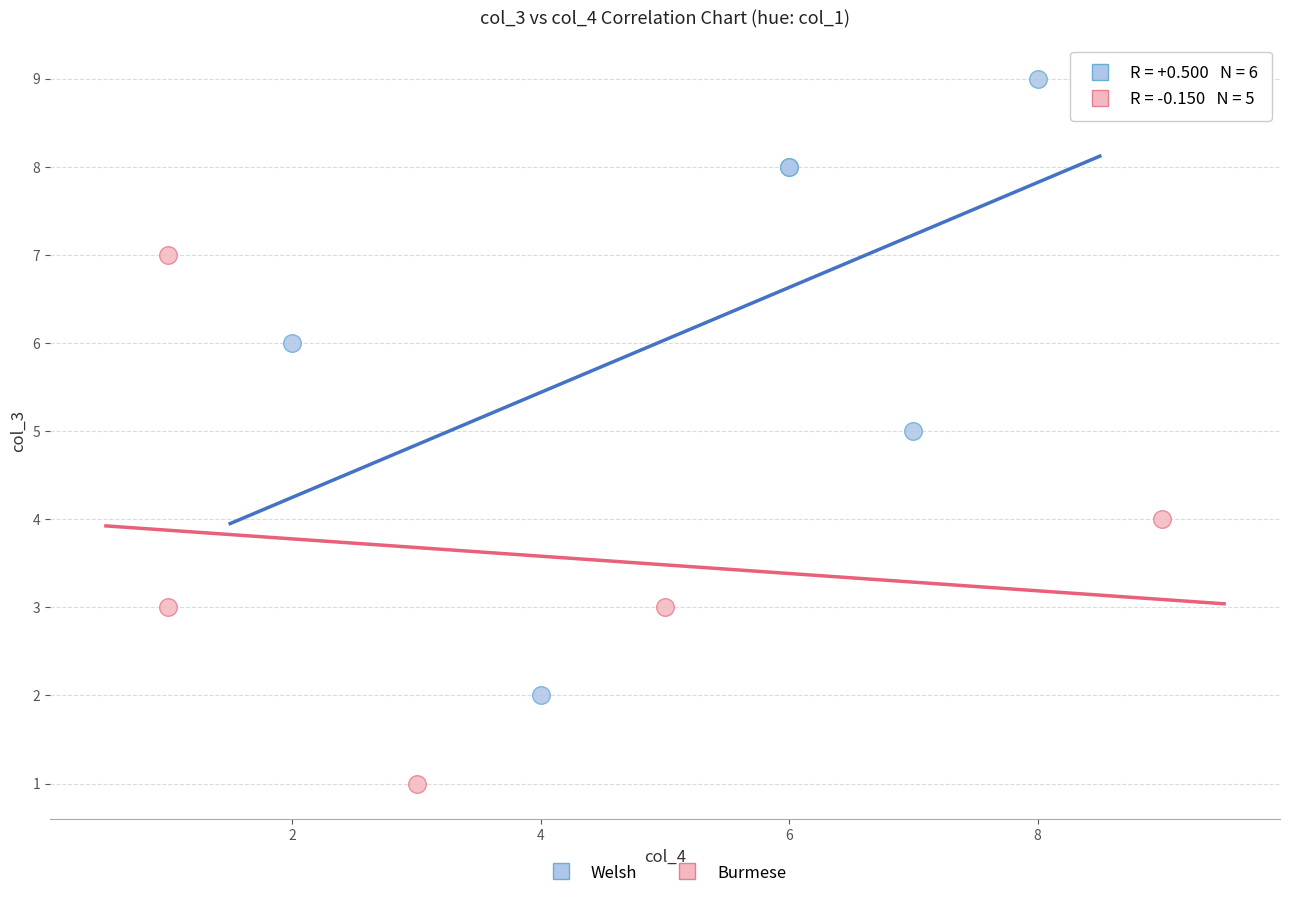

Which series has the widest spread of Y values?

Welsh